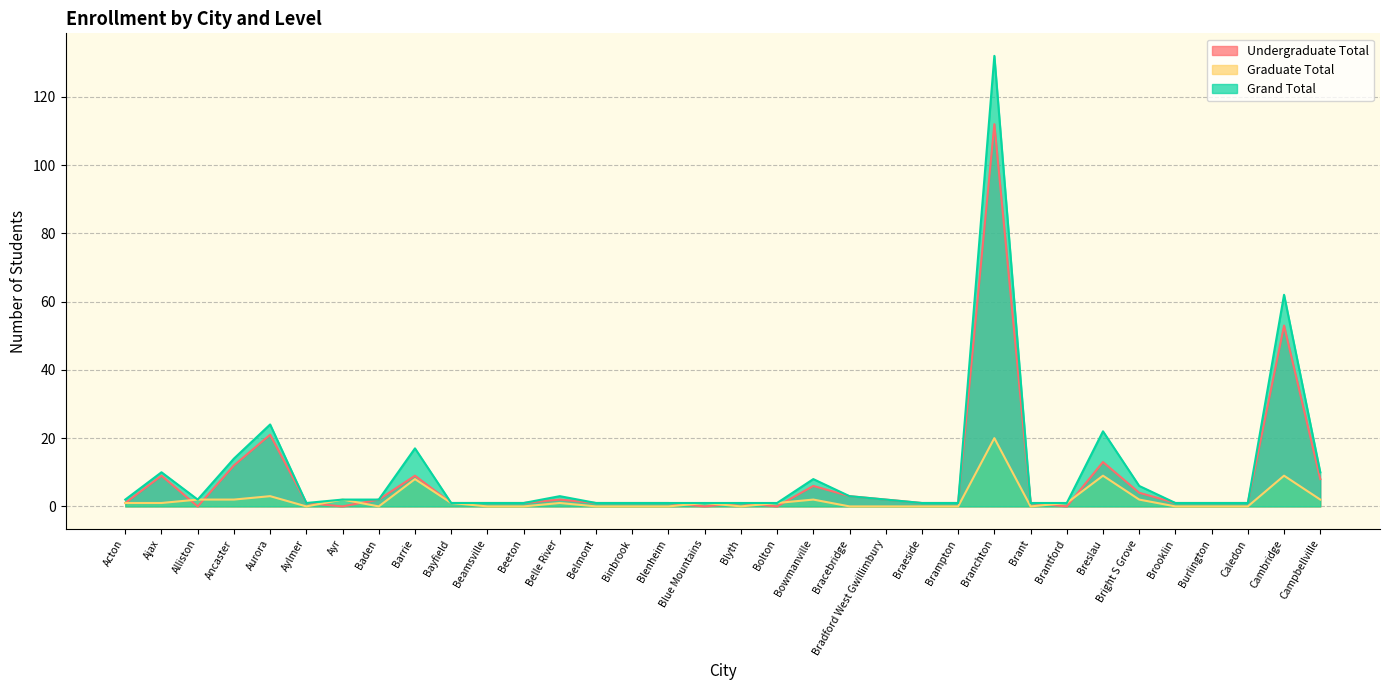

What position from the right is Barrie?

26